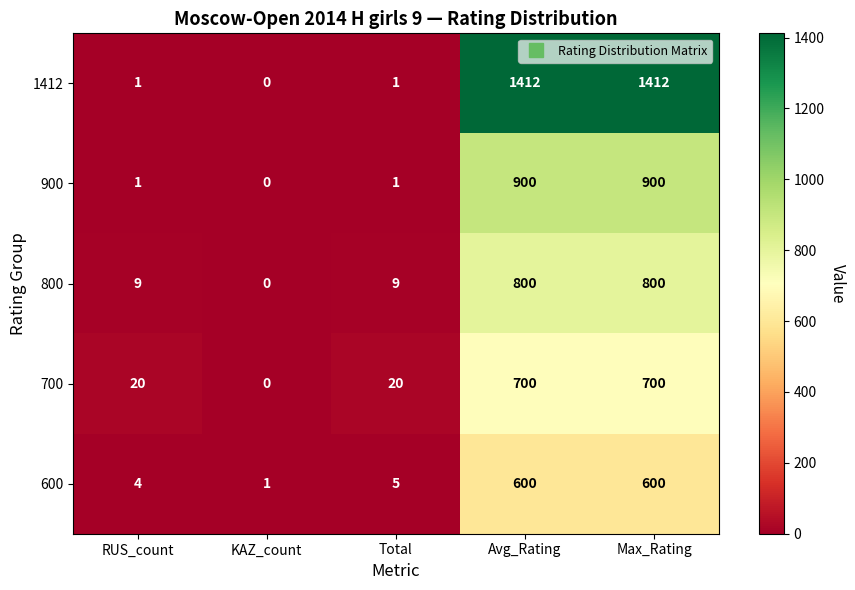

List the series in order of their peak value, highest first.

1412, 900, 800, 700, 600